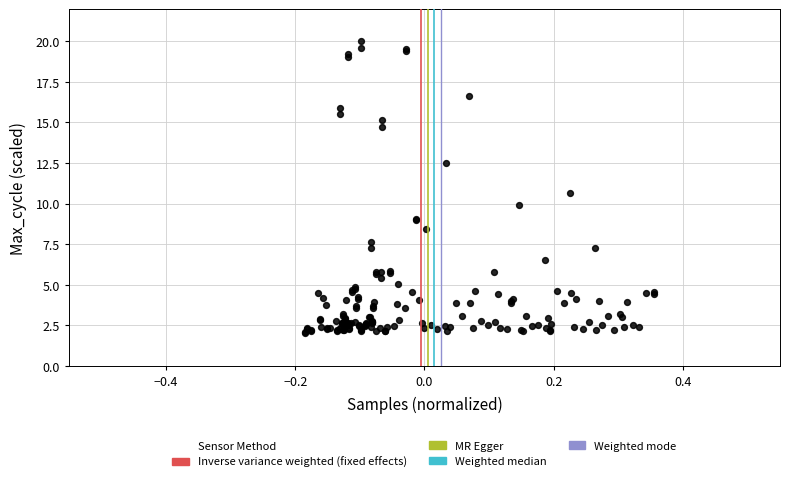

What Y value in the scatter plot is closest to 11?

10.6